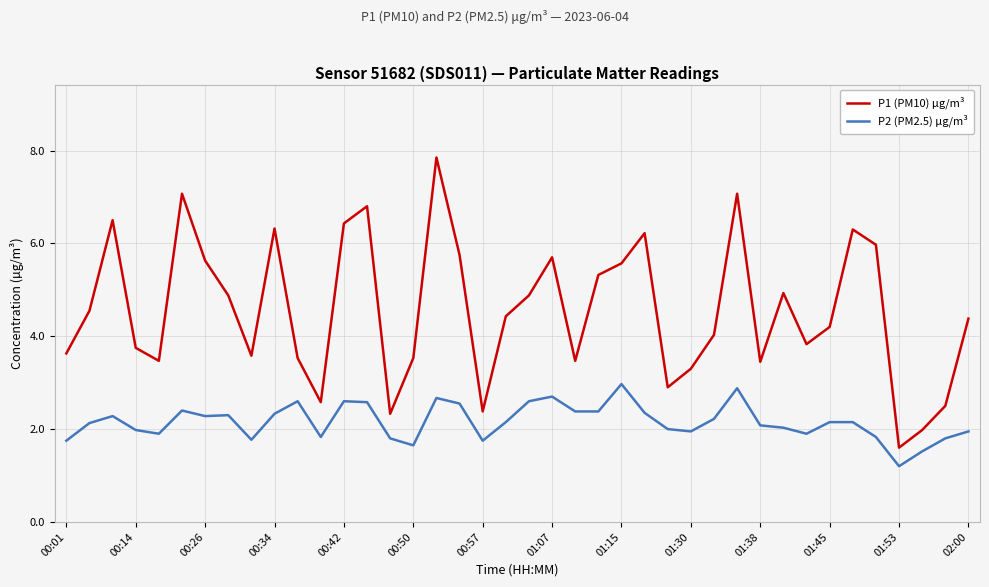

Which series has the widest spread of values?

P1 (PM10) µg/m³